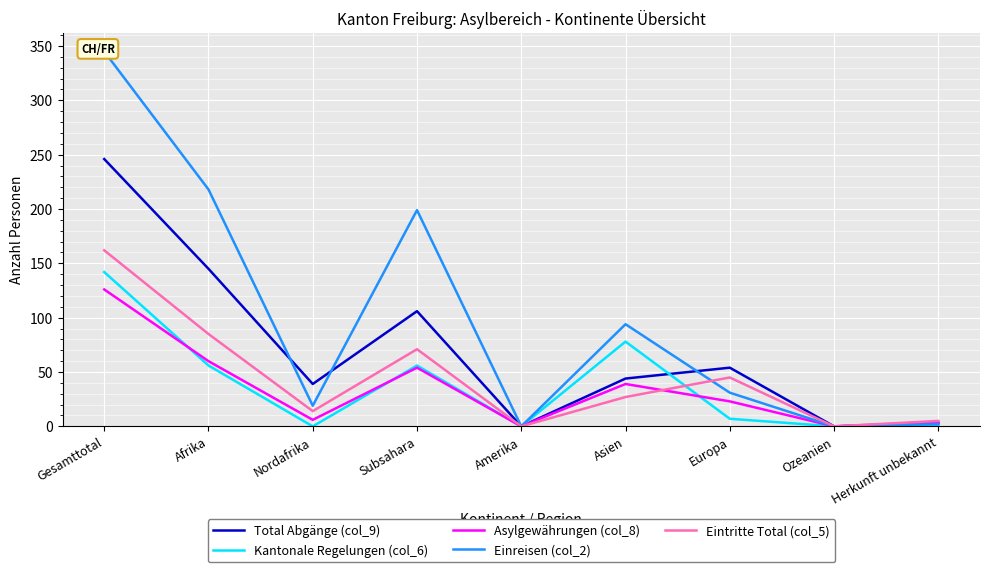

What are all the series names shown in the legend?

Total Abgänge (col_9), Kantonale Regelungen (col_6), Asylgewährungen (col_8), Einreisen (col_2), Eintritte Total (col_5)